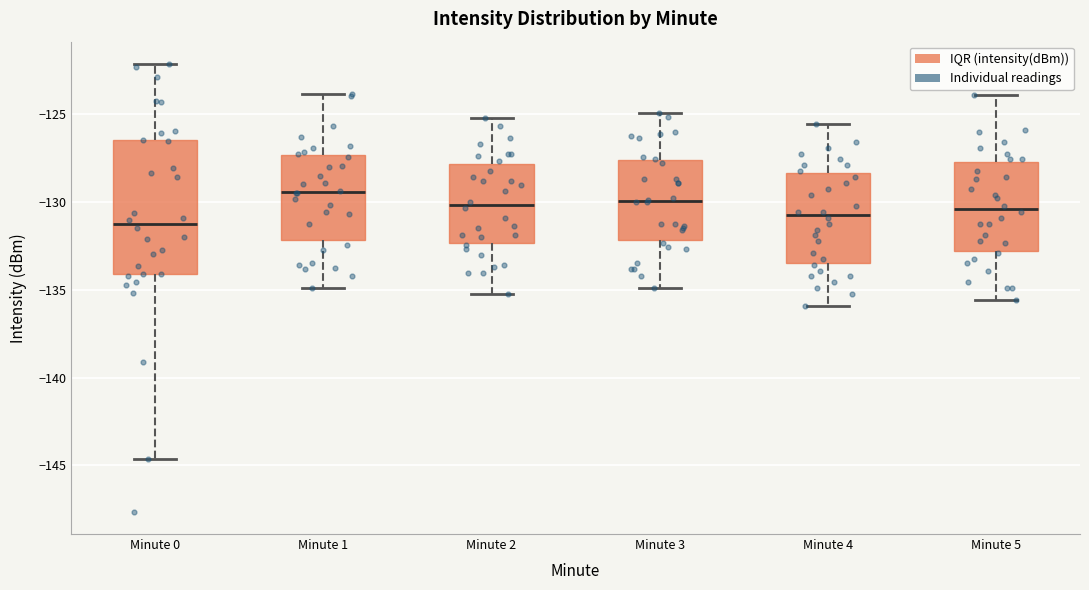

Reading left to right, transcribe this box plot: for each box, give where its median line is, the range the box spans, and where its two whiskers end, as read against the y-axis. The values are not printed on the chart, so give them approximately, as read against the axis.

Minute 0: median -131.0, box -134.0 to -126.5, whiskers -144.5 to -122.0
Minute 1: median -129.5, box -132.0 to -127.5, whiskers -135.0 to -124.0
Minute 2: median -130.0, box -132.5 to -128.0, whiskers -135.0 to -125.0
Minute 3: median -130.0, box -132.0 to -127.5, whiskers -135.0 to -125.0
Minute 4: median -130.5, box -133.5 to -128.5, whiskers -136.0 to -125.5
Minute 5: median -130.5, box -133.0 to -127.5, whiskers -135.5 to -124.0